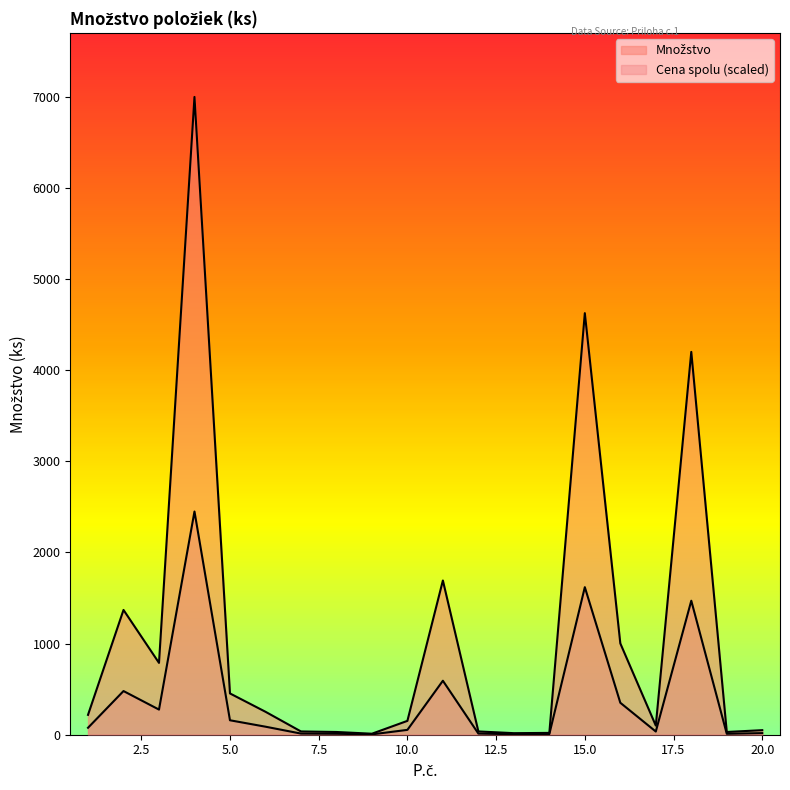

What is the difference between the second highest and second lowest values?

4608